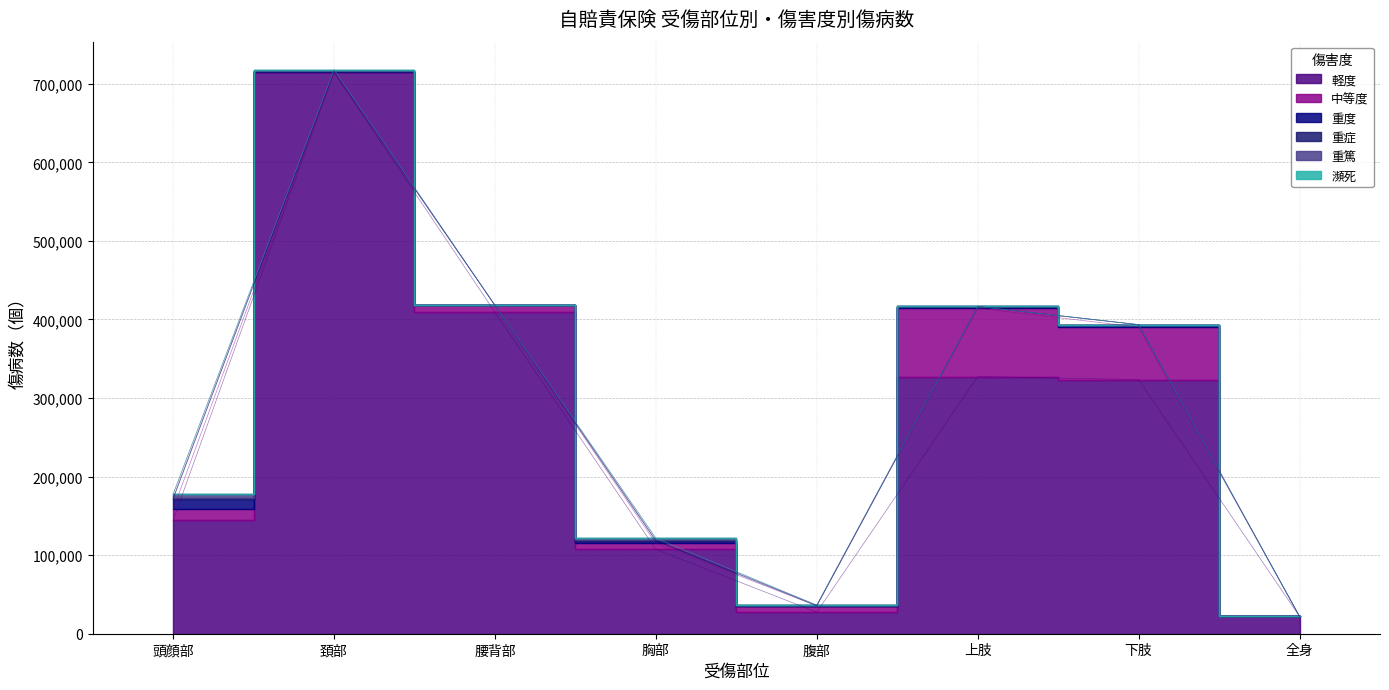

What is the average value of the 瀕死 series?

12